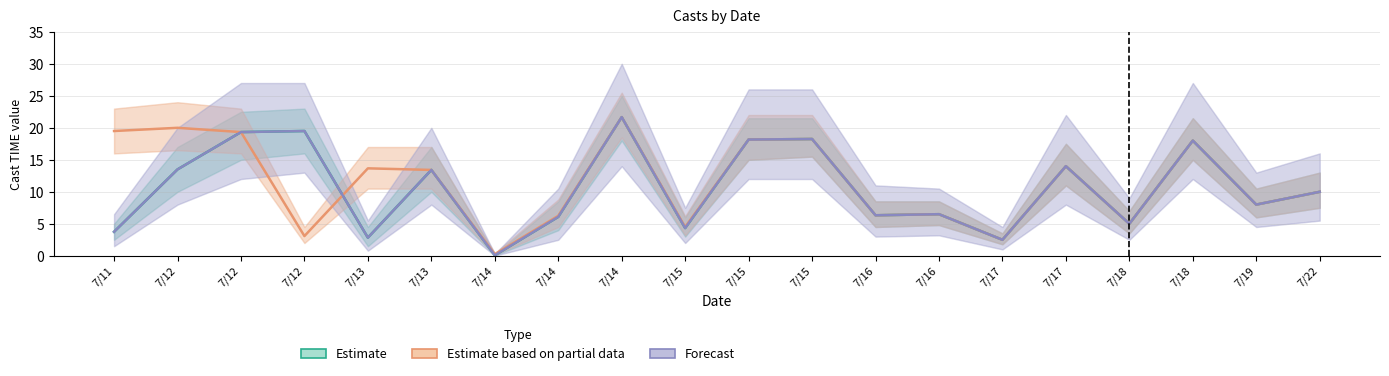

What is the greatest value displayed?

21.7